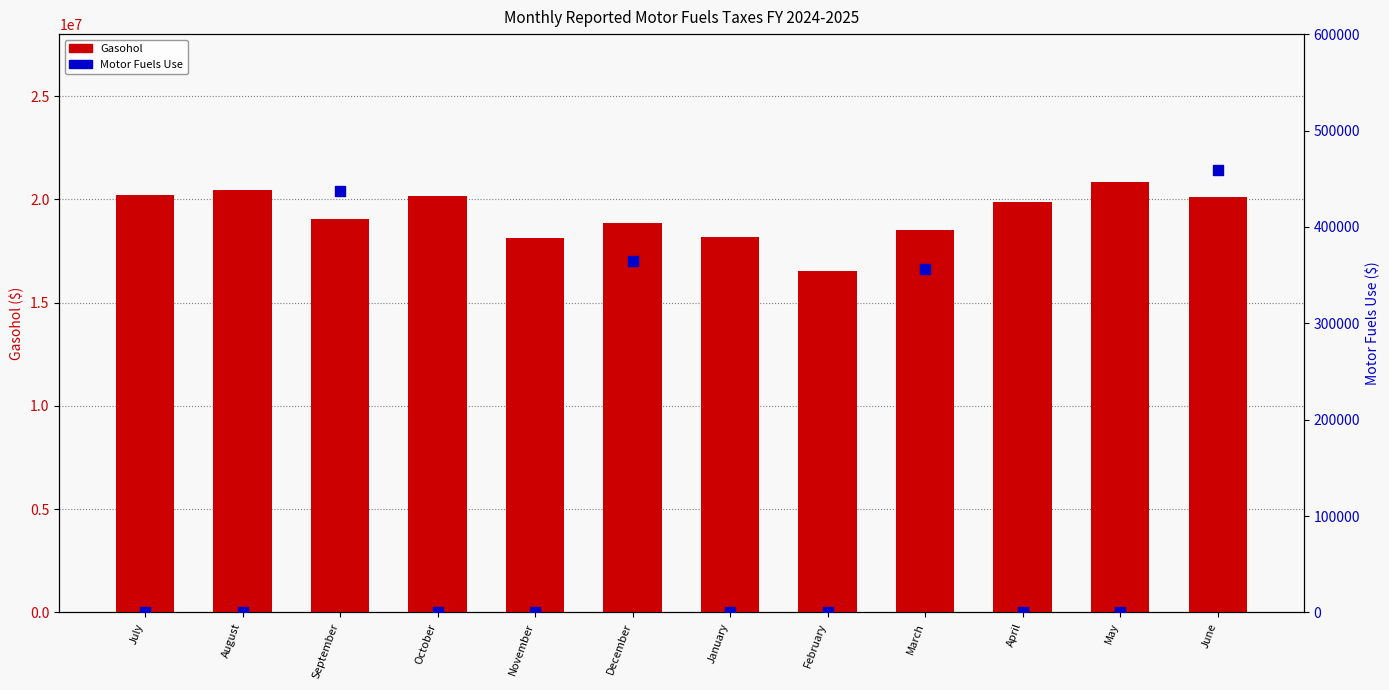

What are all the series names shown in the legend?

Gasohol, Motor Fuels Use